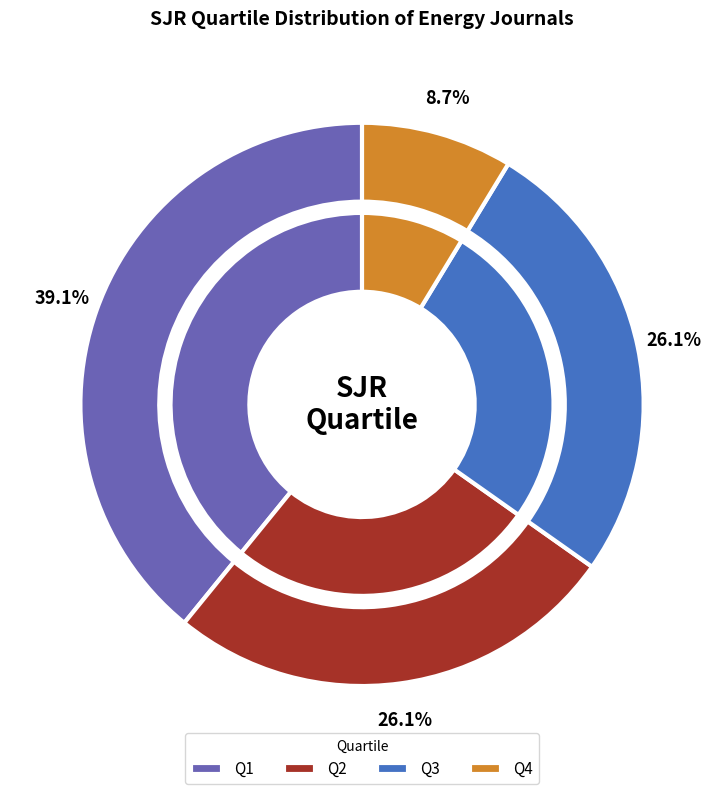

How many segments does this pie chart have?

4